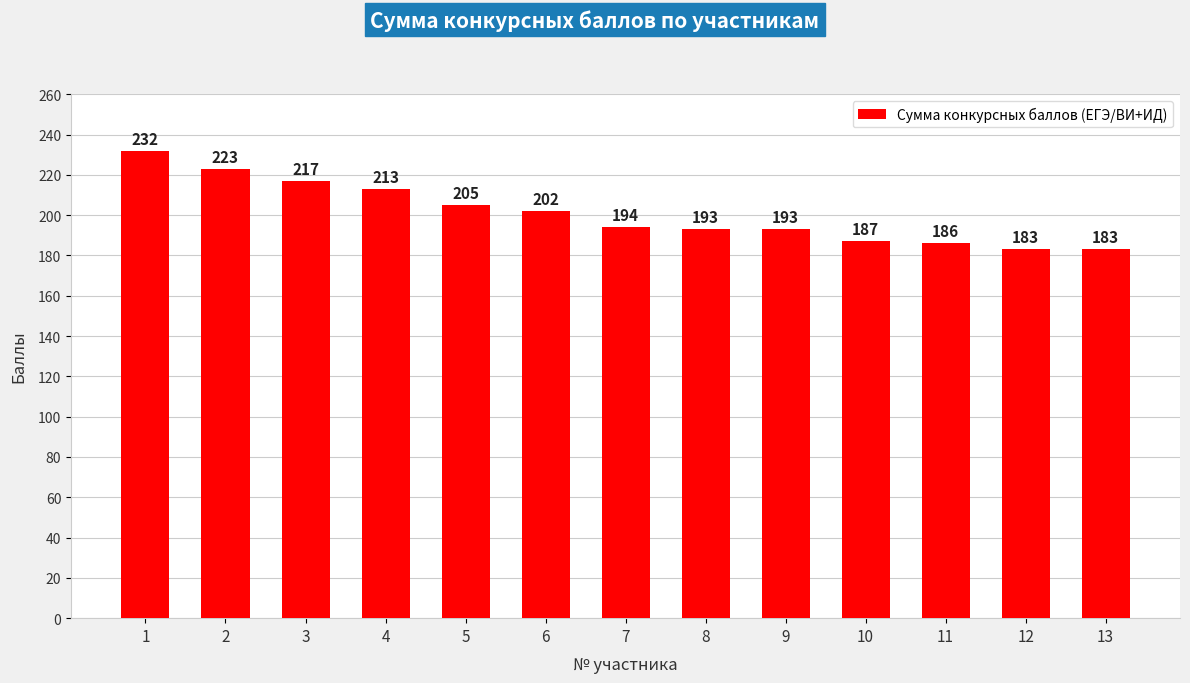

True or false: the data shows 66 at 5.

False